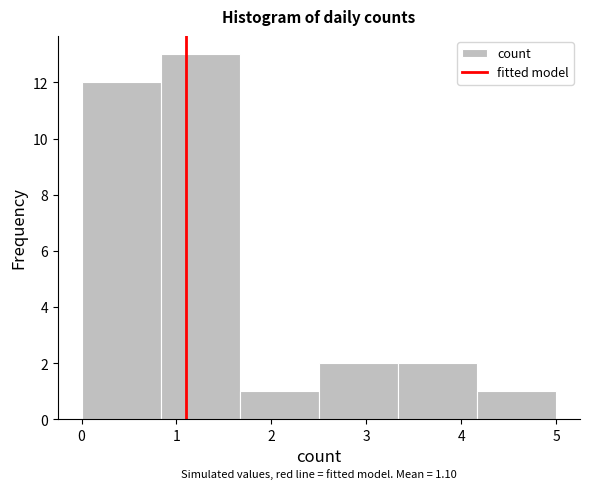

Over which range of the x-axis is the bar tallest?

0.8 to 1.7